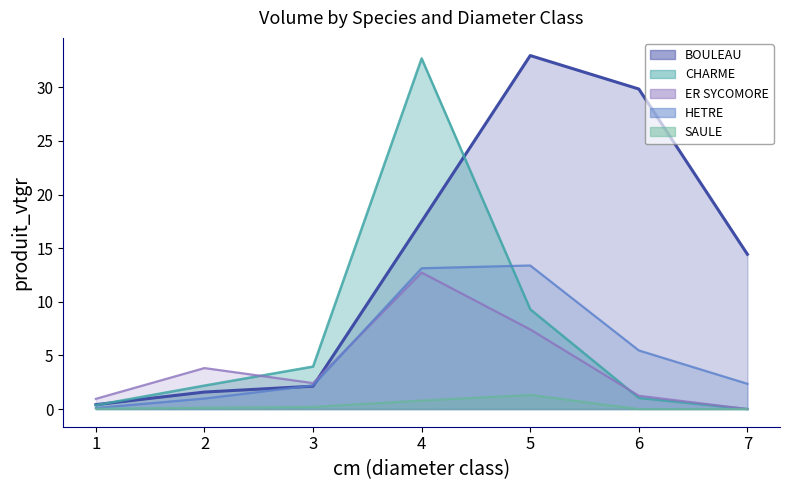

The ER SYCOMORE series shows 2.1 at 6. True or false?

False